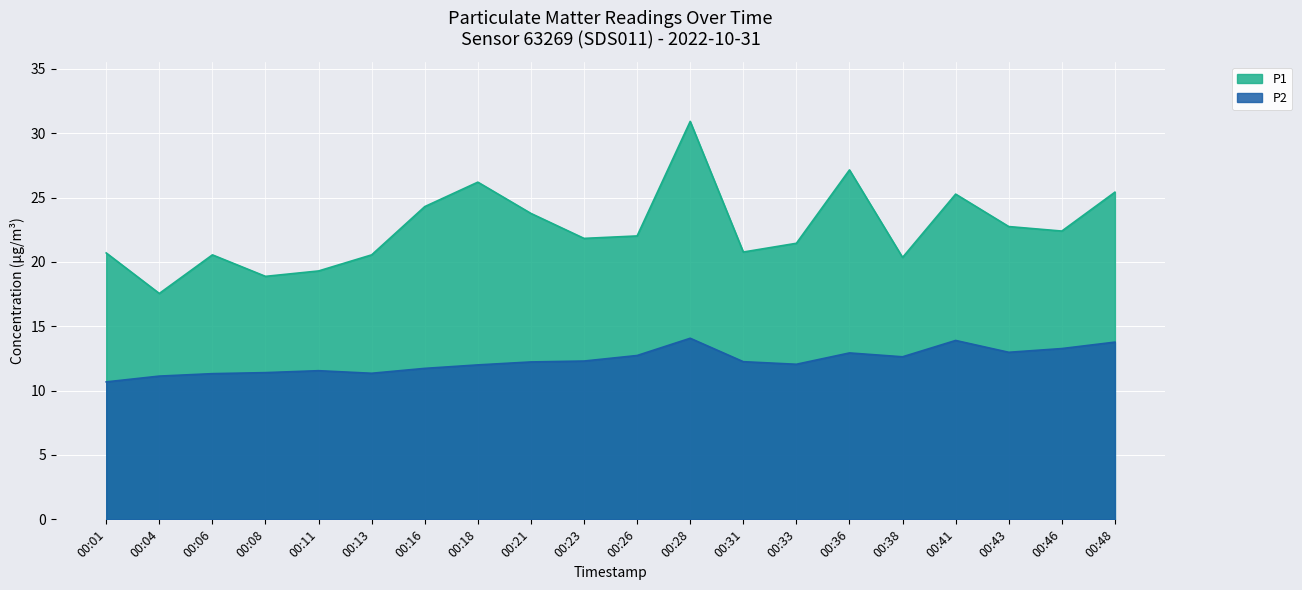

What is the sum of the P1 values at 00:28 and 00:31?

51.7